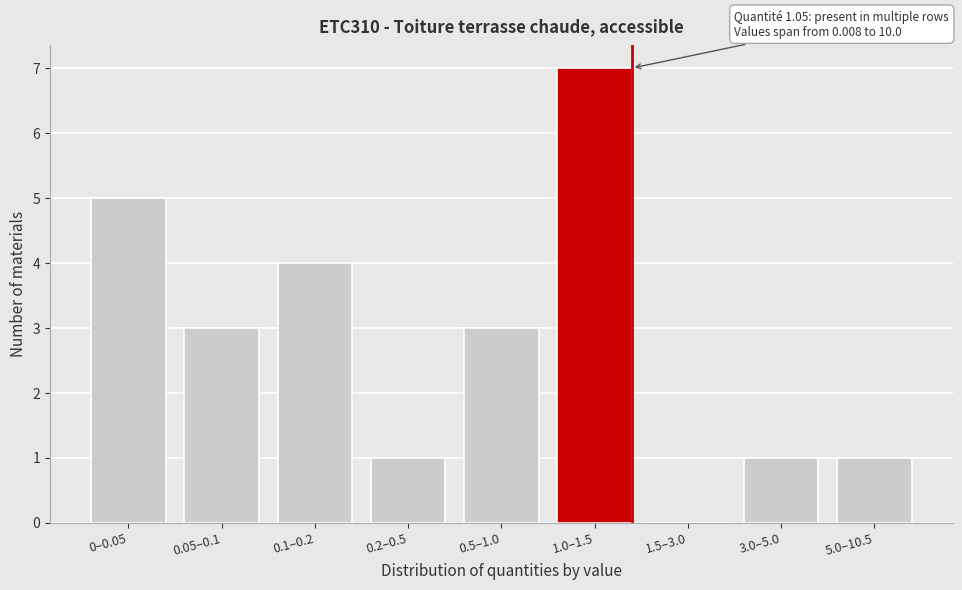

Reading left to right, what are all the values shown in this chart?

0–0.05=5	0.05–0.1=3	0.1–0.2=4	0.2–0.5=1	0.5–1.0=3	1.0–1.5=7	1.5–3.0=0	3.0–5.0=1	5.0–10.5=1